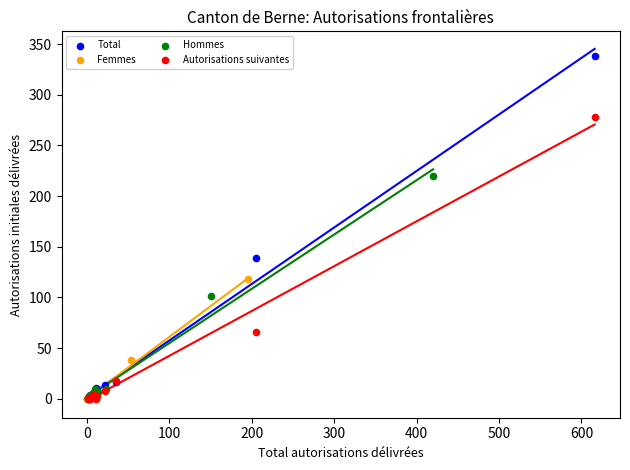

Which series has the widest spread of Y values?

Total